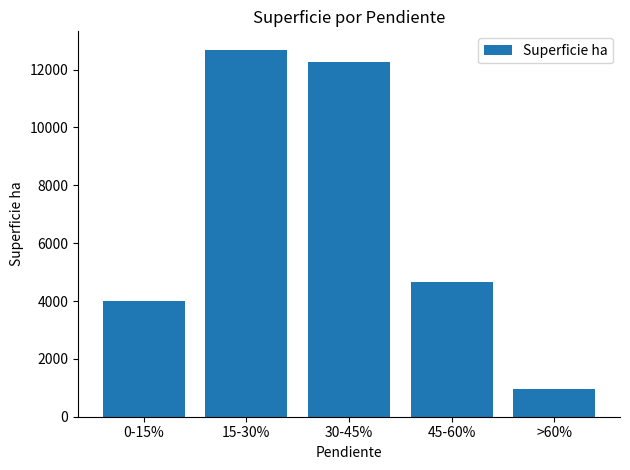

Count the number of data series in this chart.

1